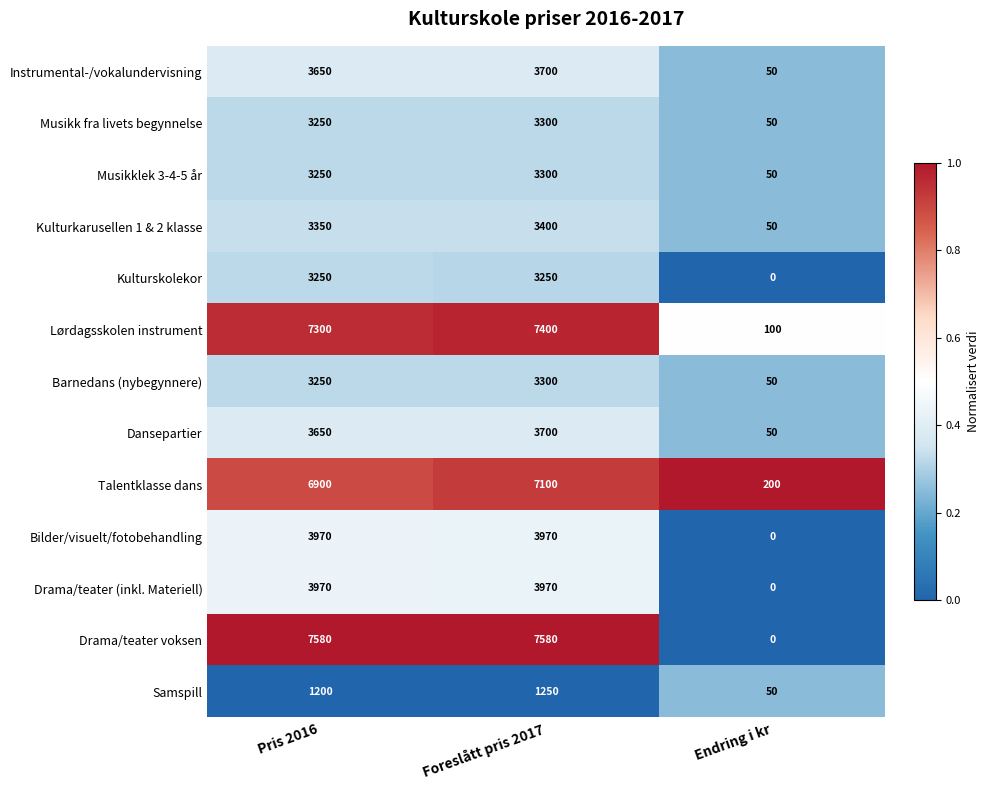

What is the total value across all series at Endring i kr?

650